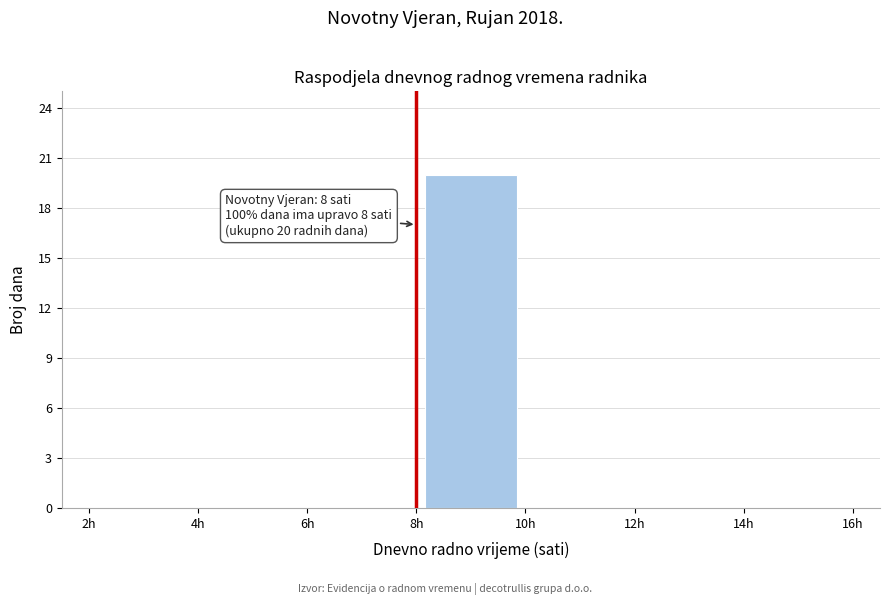

Over which range of the x-axis is the bar tallest?

8 to 10